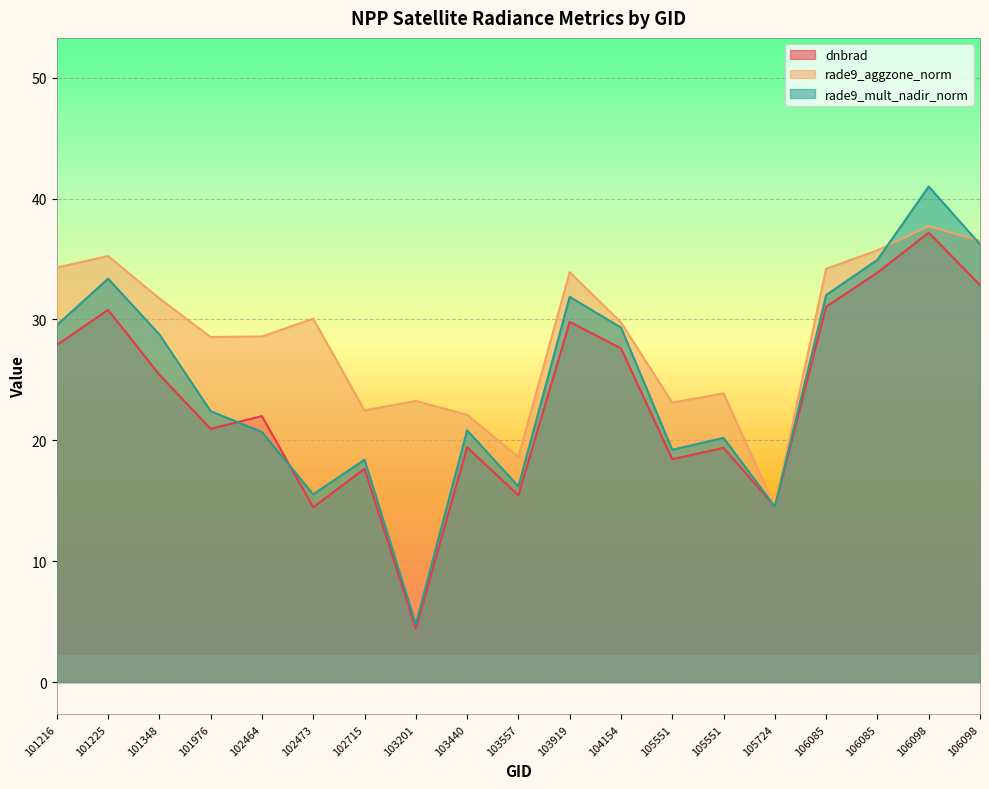

Is it true that rade9_aggzone_norm equals 37.5 at 102715?

False